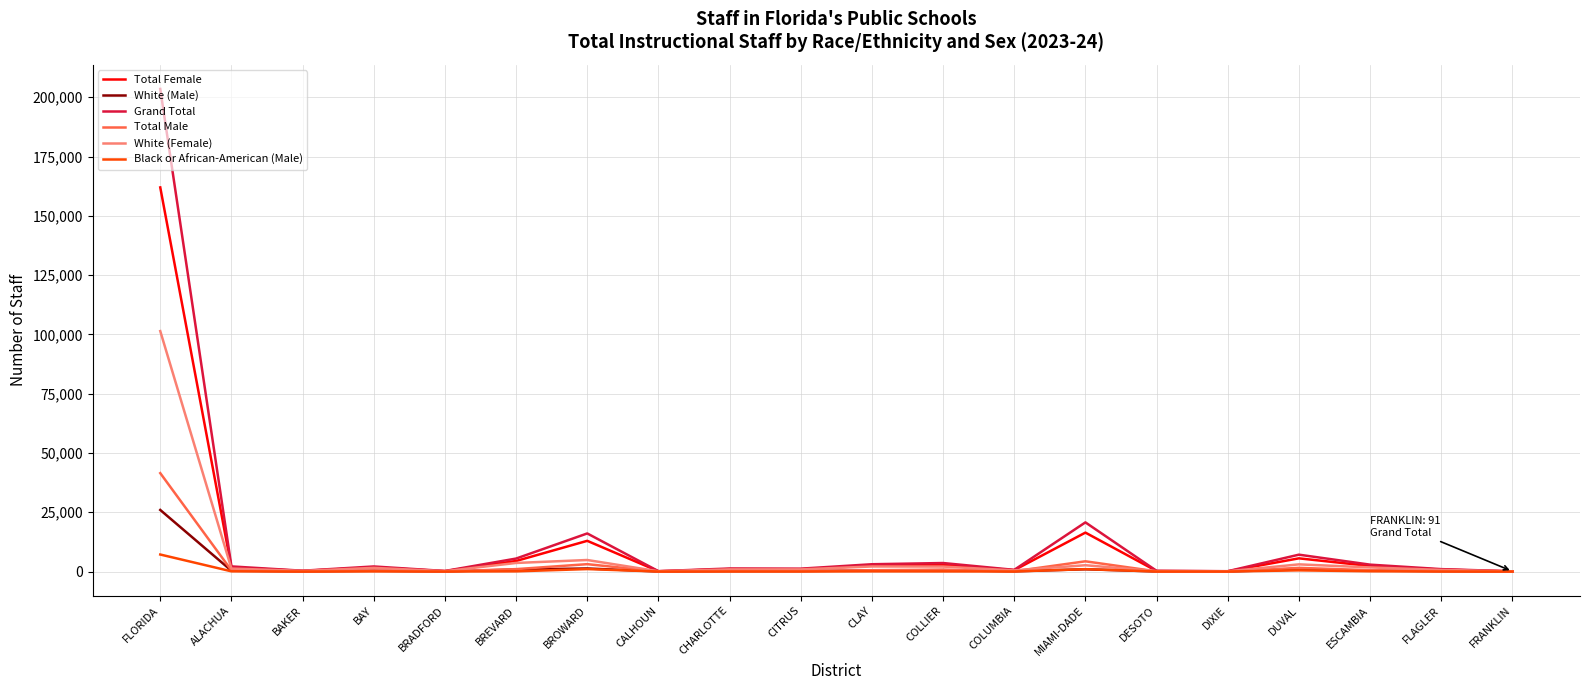

Does the chart have visible grid lines?

Yes